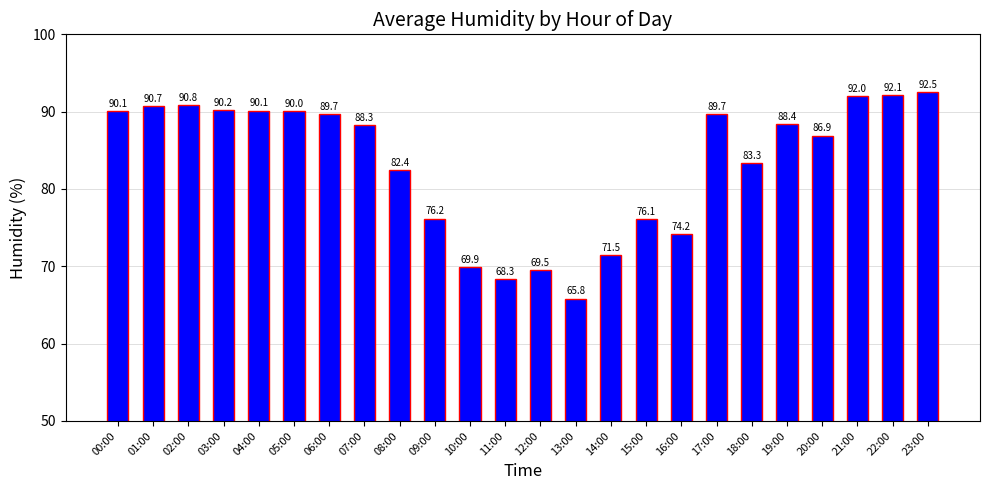

What is the label of the 19th bar from the right?

05:00